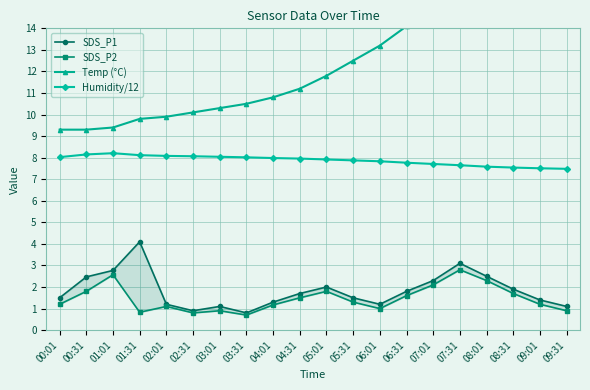

Where does the SDS_P1 series first go above 1?

00:01